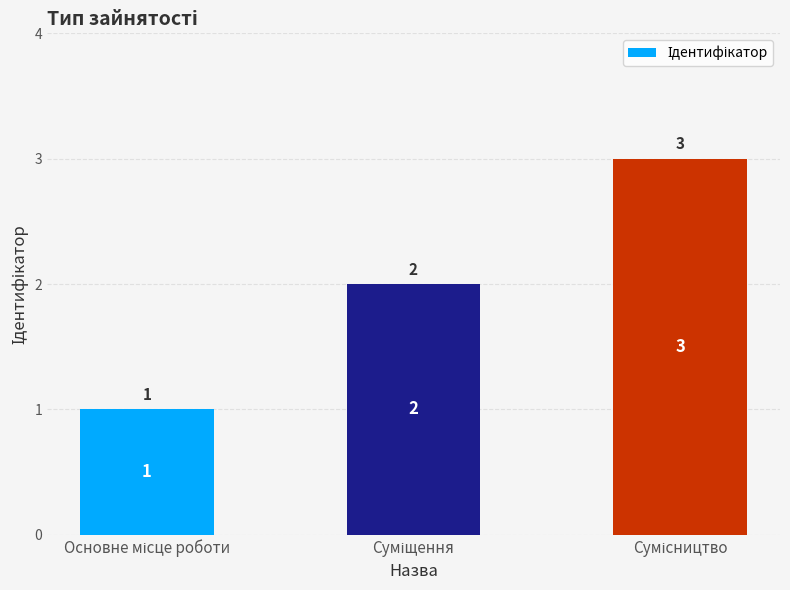

What is the value of the 3rd bar from the left?

3